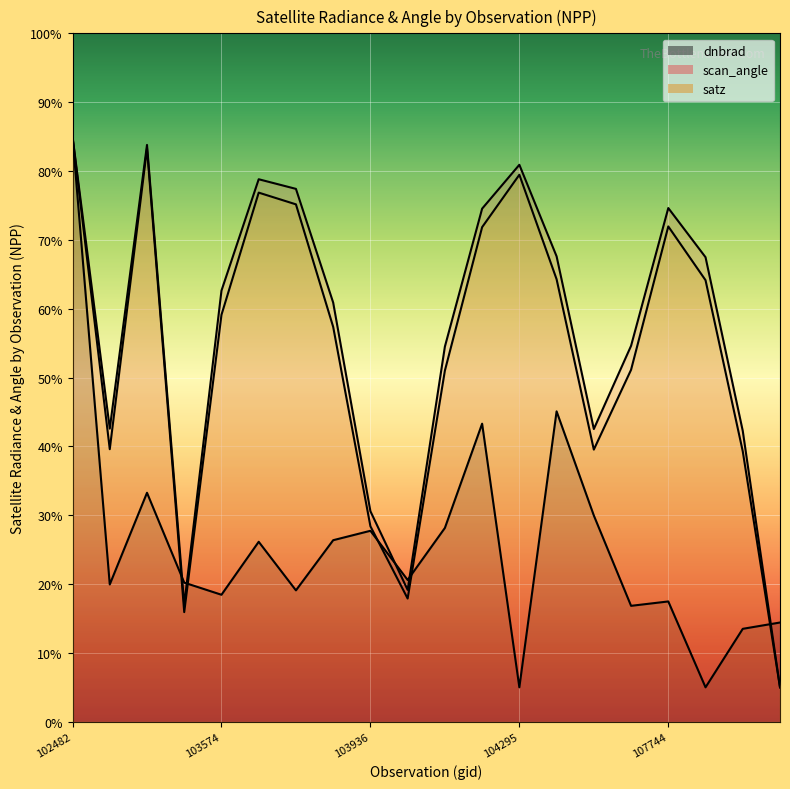

Reading left to right, what are all the values shown in this chart?

dnbrad: 85.0	19.9	33.3	20.2	18.4	26.1	19.1	26.4	27.7	20.6	28.2	43.3	5.0	45.1	30.0	16.8	17.5	5.0	13.5	14.4
scan_angle: 85.0	42.6	83.8	17.0	62.6	78.8	77.4	60.9	30.6	19.2	54.5	74.5	80.9	67.6	42.5	54.6	74.6	67.5	42.2	5.0
satz: 85.0	39.6	83.3	15.9	59.1	76.9	75.2	57.4	28.4	17.9	51.0	71.8	79.5	64.3	39.5	51.1	72.0	64.1	39.3	5.0